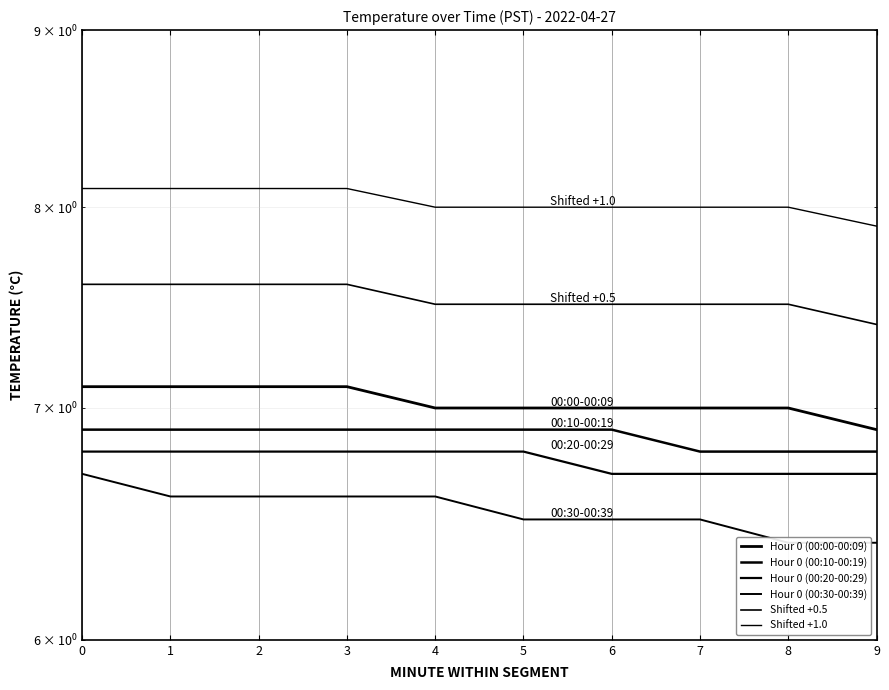

True or false: Hour 0 (00:30-00:39) has more than 0 points higher than both neighbors.

False